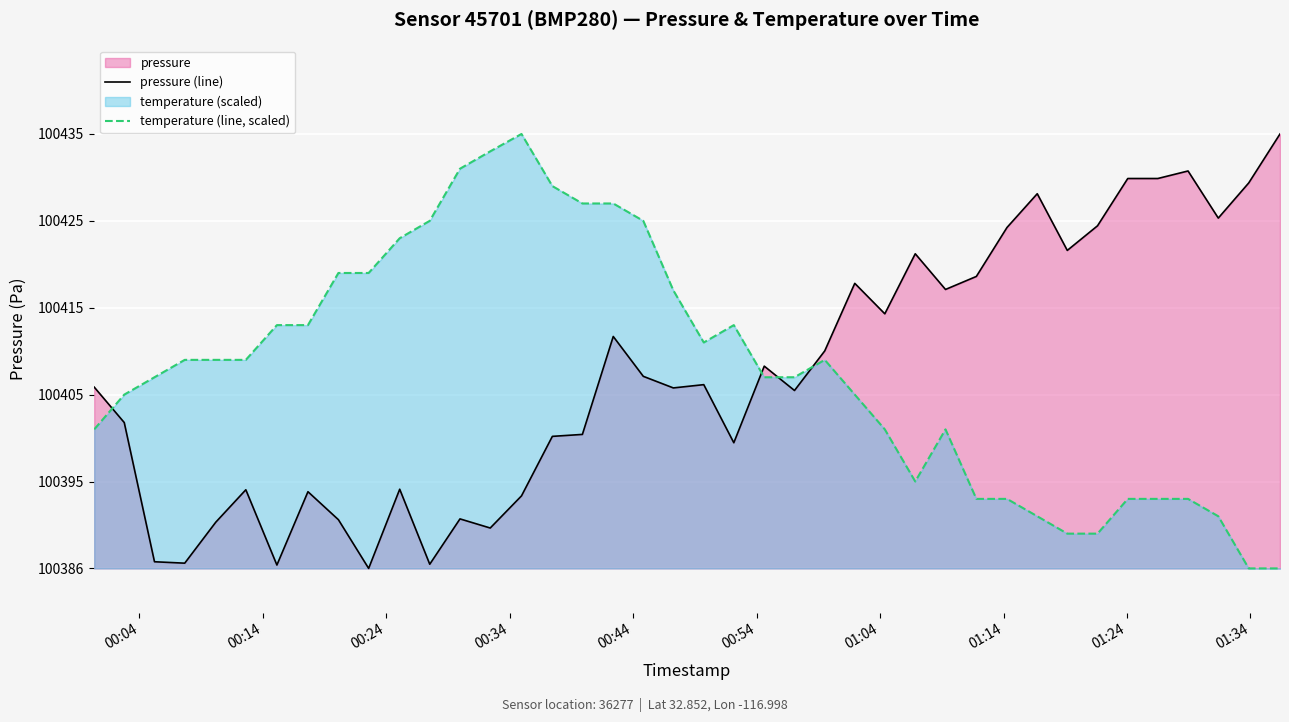

How many lines are shown in the chart?

2